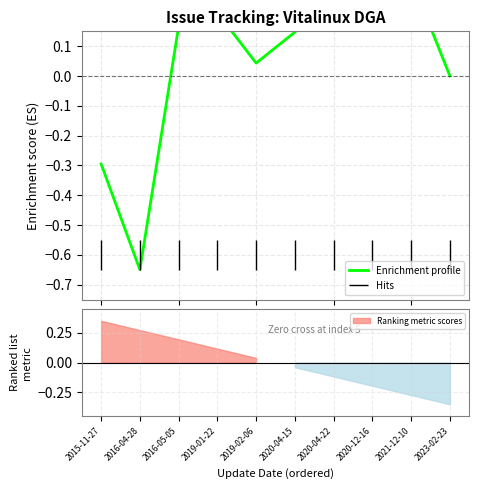

What is the sum of the values at 2015-11-27 and 2019-02-06?

-0.3